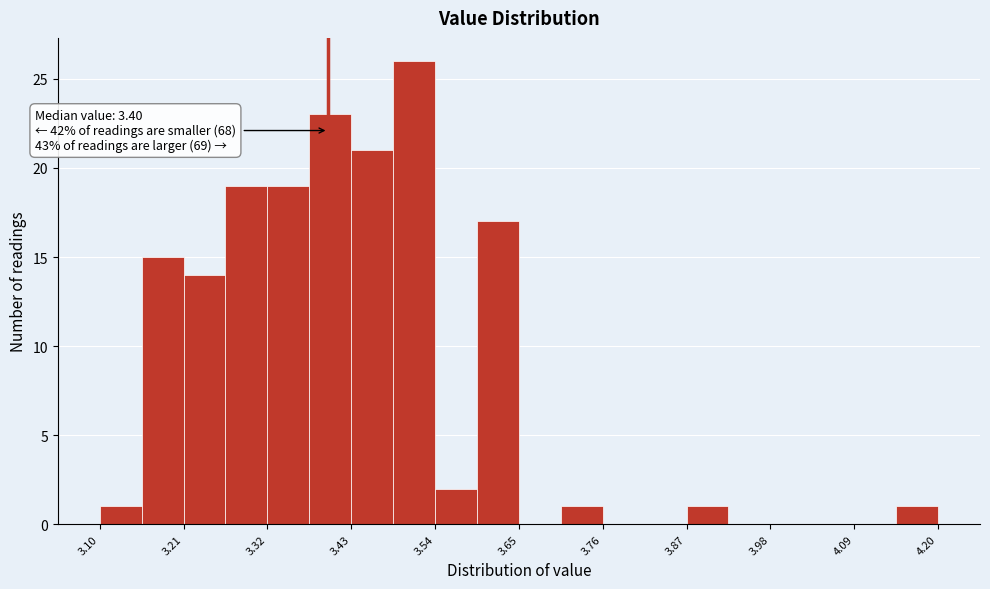

Read against the x-axis, roughly where is the centre of the tallest bar?

3.52